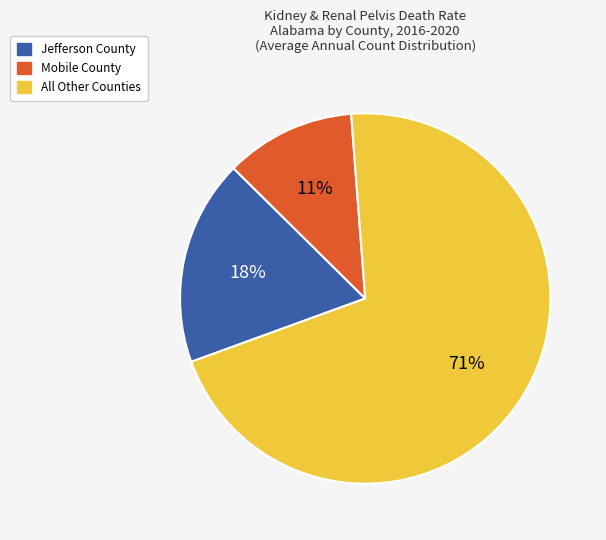

To the nearest percent, what is the average slice percentage?

33%